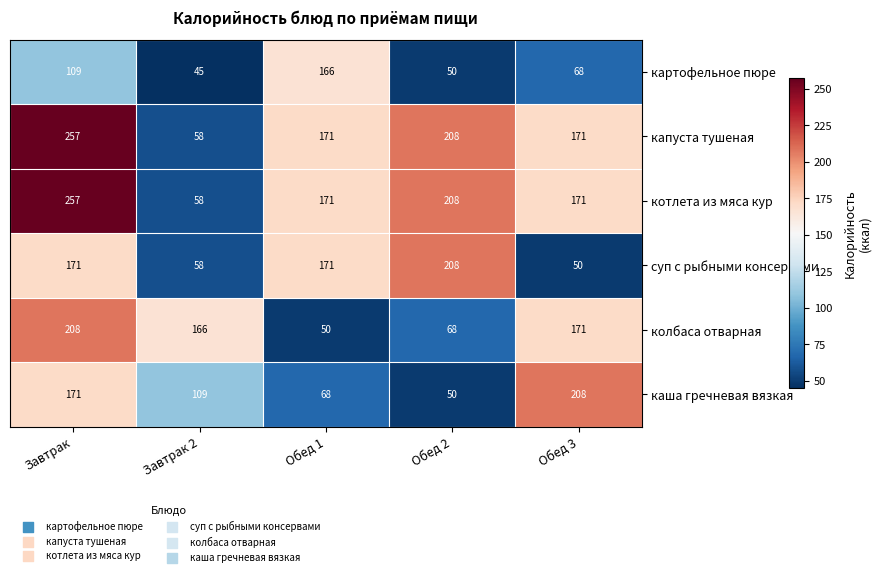

The value of колбаса отварная at Завтрак 2 is 260. True or false?

False